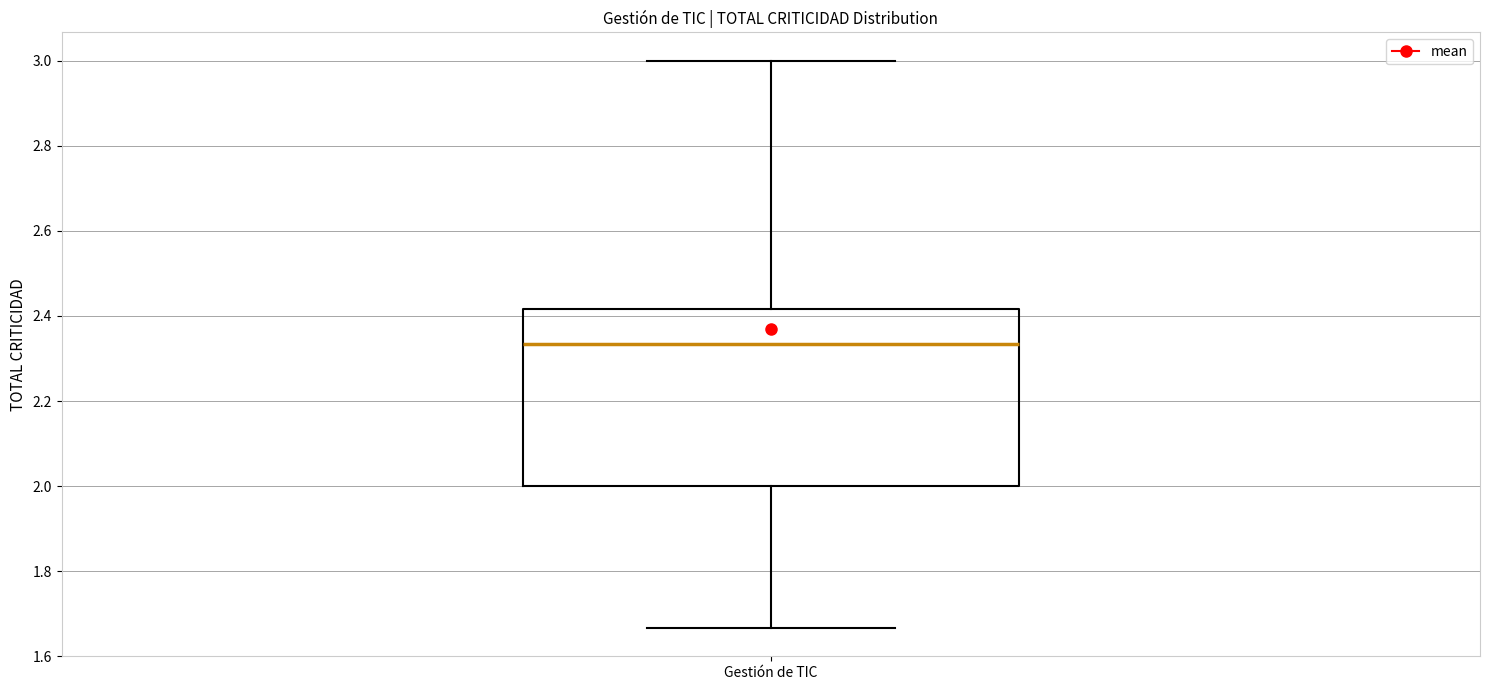

Transcribe this box plot: give where the median line is, the range the box spans, and where the two whiskers end, as read against the y-axis. The values are not printed on the chart, so give them approximately, as read against the axis.

median 2.34, box 2.00 to 2.42, whiskers 1.66 to 3.00